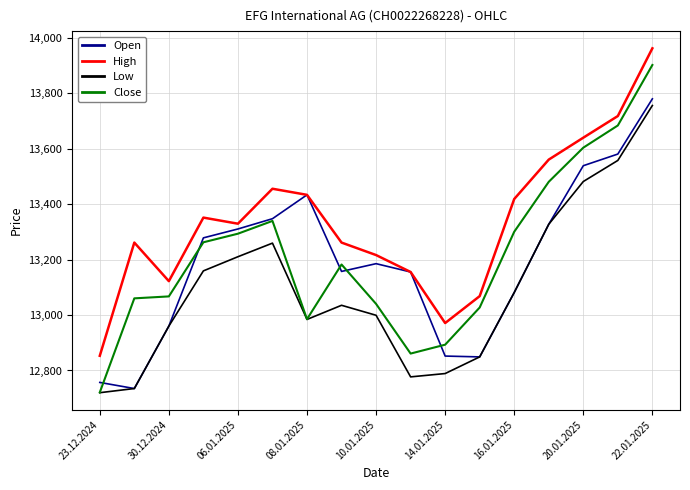

List the series in order of their peak value, highest first.

High, Close, Open, Low